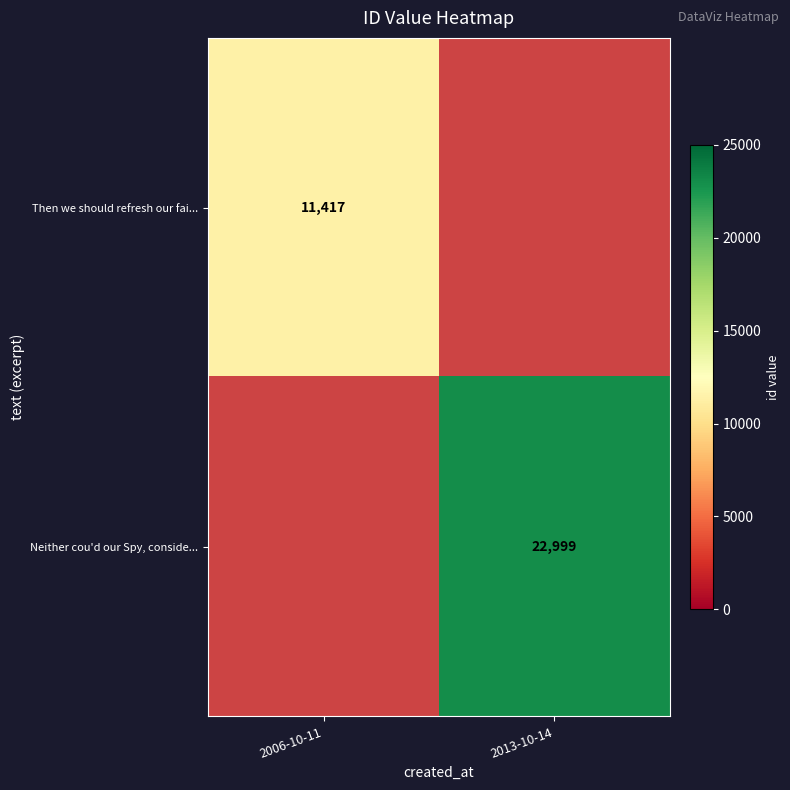

The value of Neither cou'd our Spy, conside... at 2013-10-14 is 10294. True or false?

False